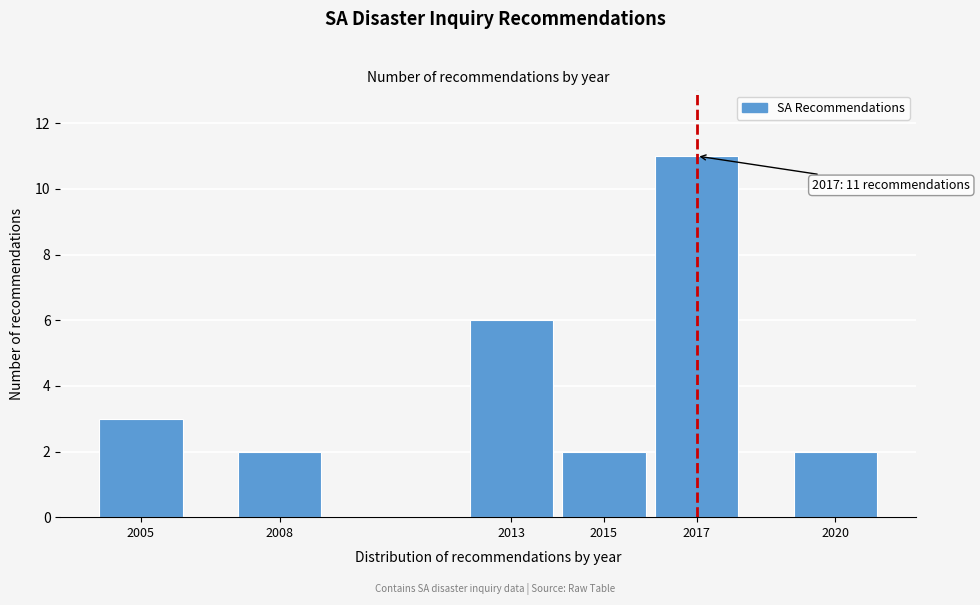

Reading left to right, what are all the values shown in this chart?

3	2	6	2	11	2